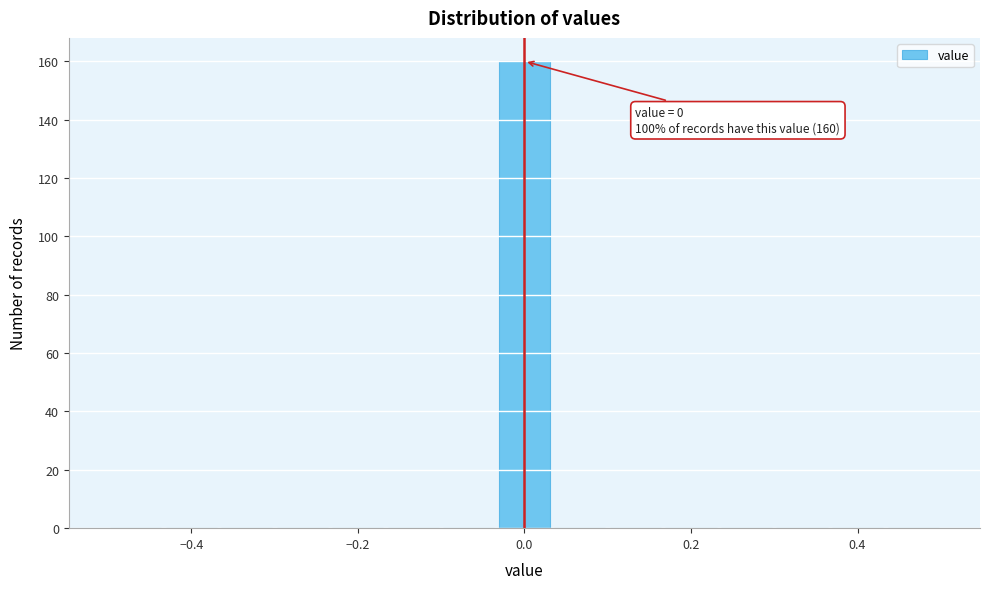

Around what value on the x-axis is the tallest bar? Give the approximate position of its centre, as read against the axis.

0.00